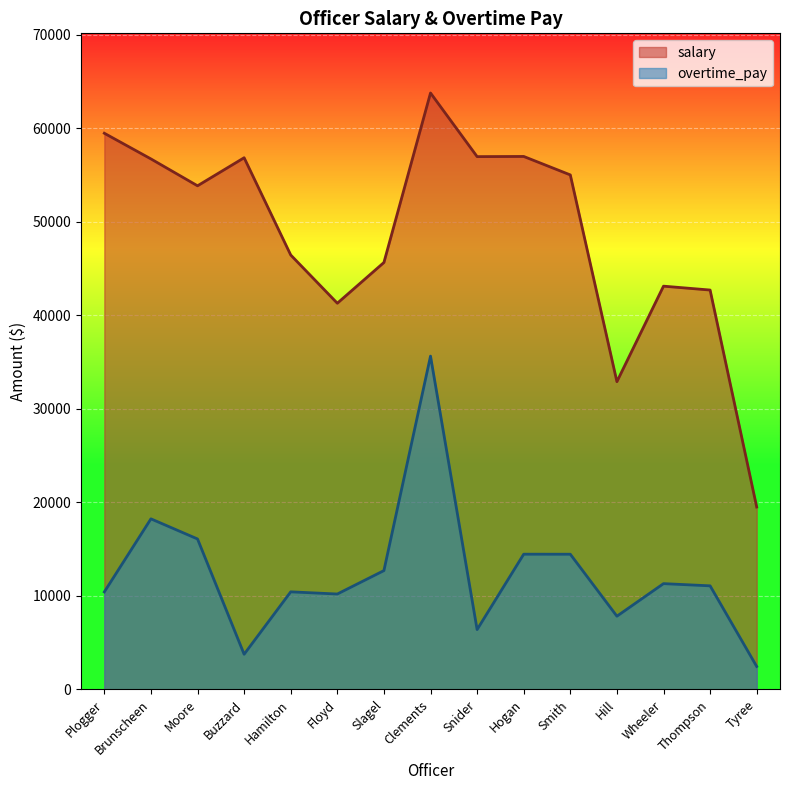

What is the approximate value of overtime_pay at Plogger?

10433.0